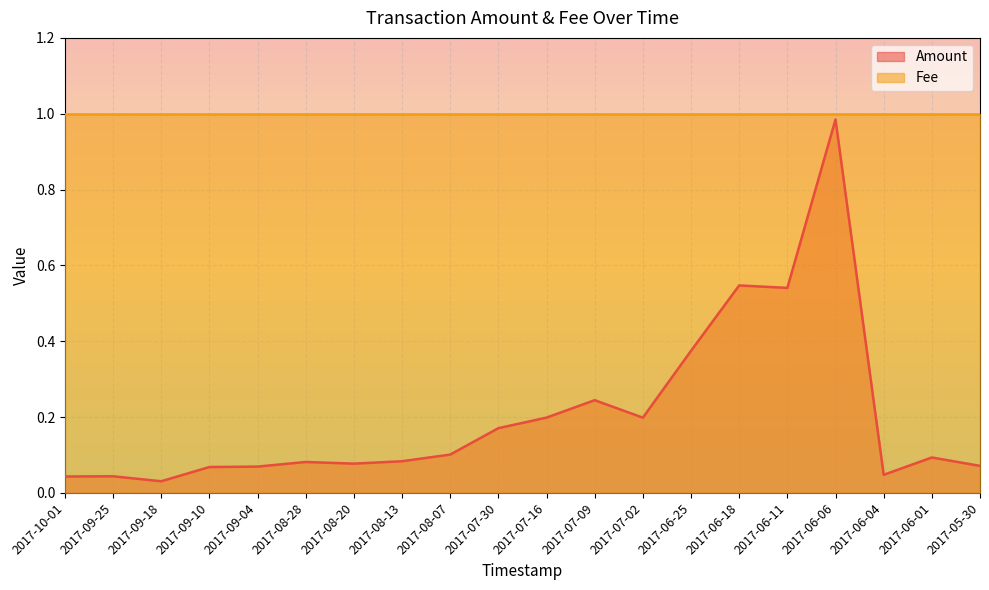

Reading left to right, transcribe all the data shown in this chart.

0.0	0.0	0.0	0.1	0.1	0.1	0.1	0.1	0.1	0.2	0.2	0.2	0.2	0.4	0.5	0.5	1.0	0.0	0.1	0.1